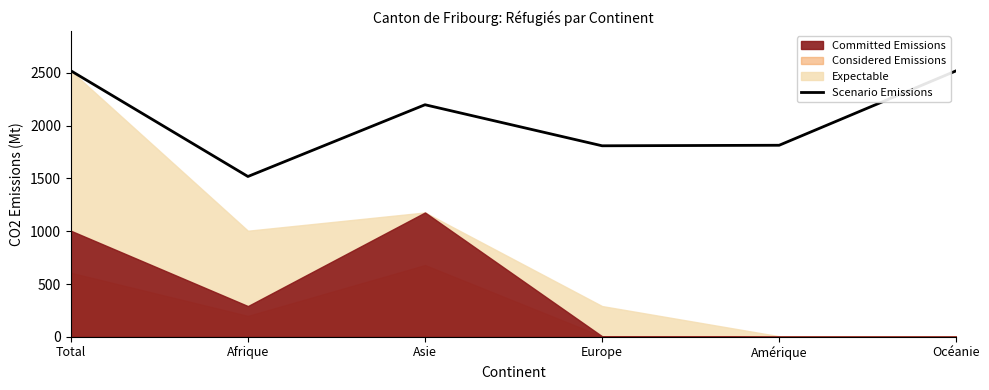

What is the greatest value displayed?

2521